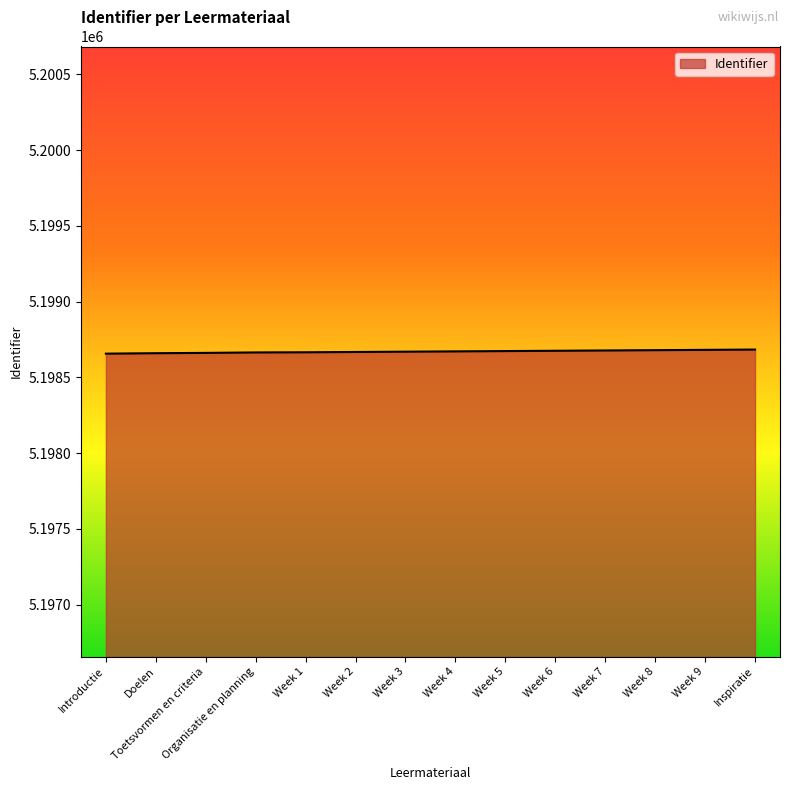

Is it true that the value at Week 5 is 5198674?

True